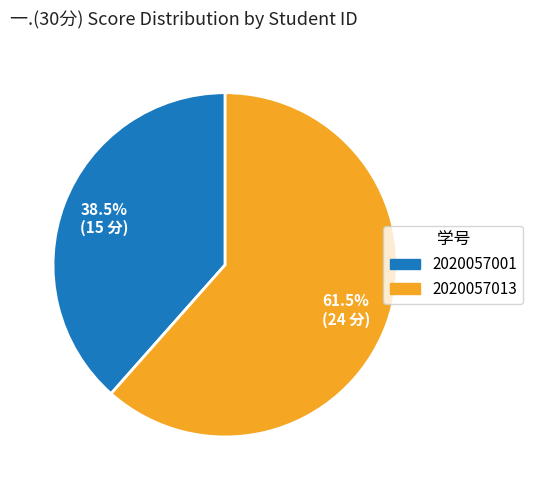

Rank the categories by value from highest to lowest.

2020057013, 2020057001